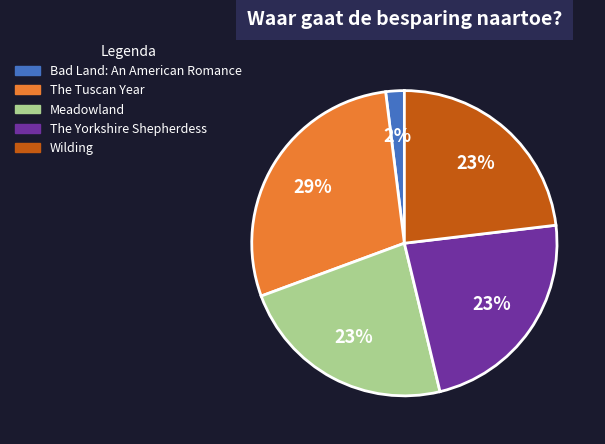

Between The Tuscan Year and Meadowland, which is larger?

The Tuscan Year